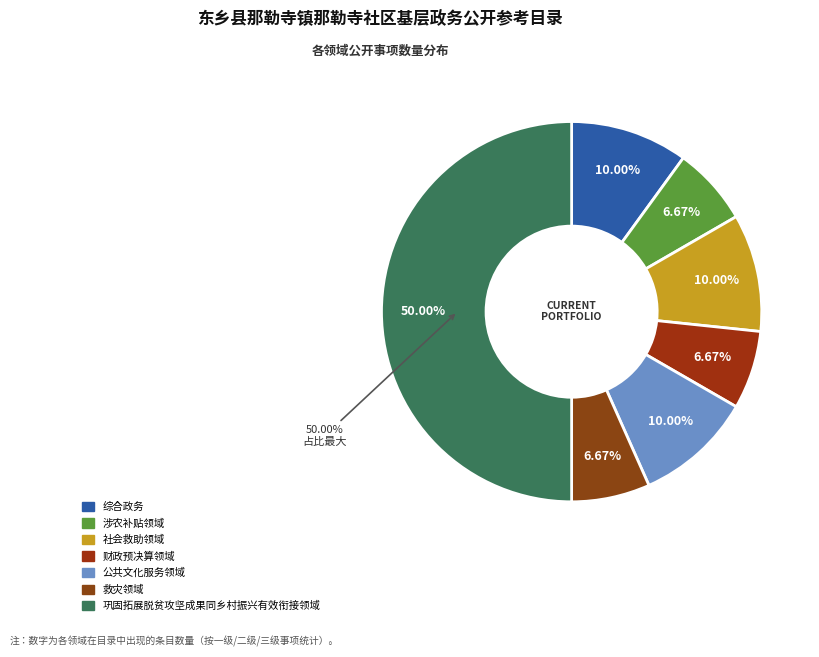

Does any single category account for the majority?

No